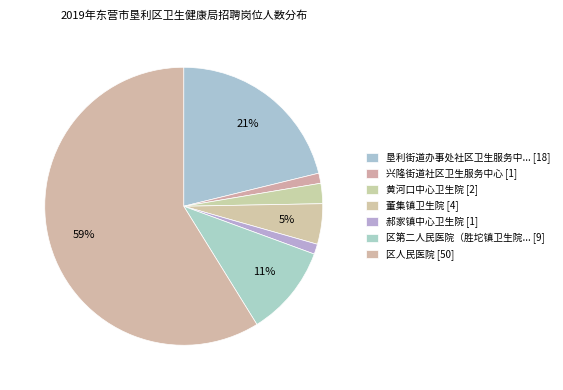

Which slice represents more than half of the pie?

区人民医院